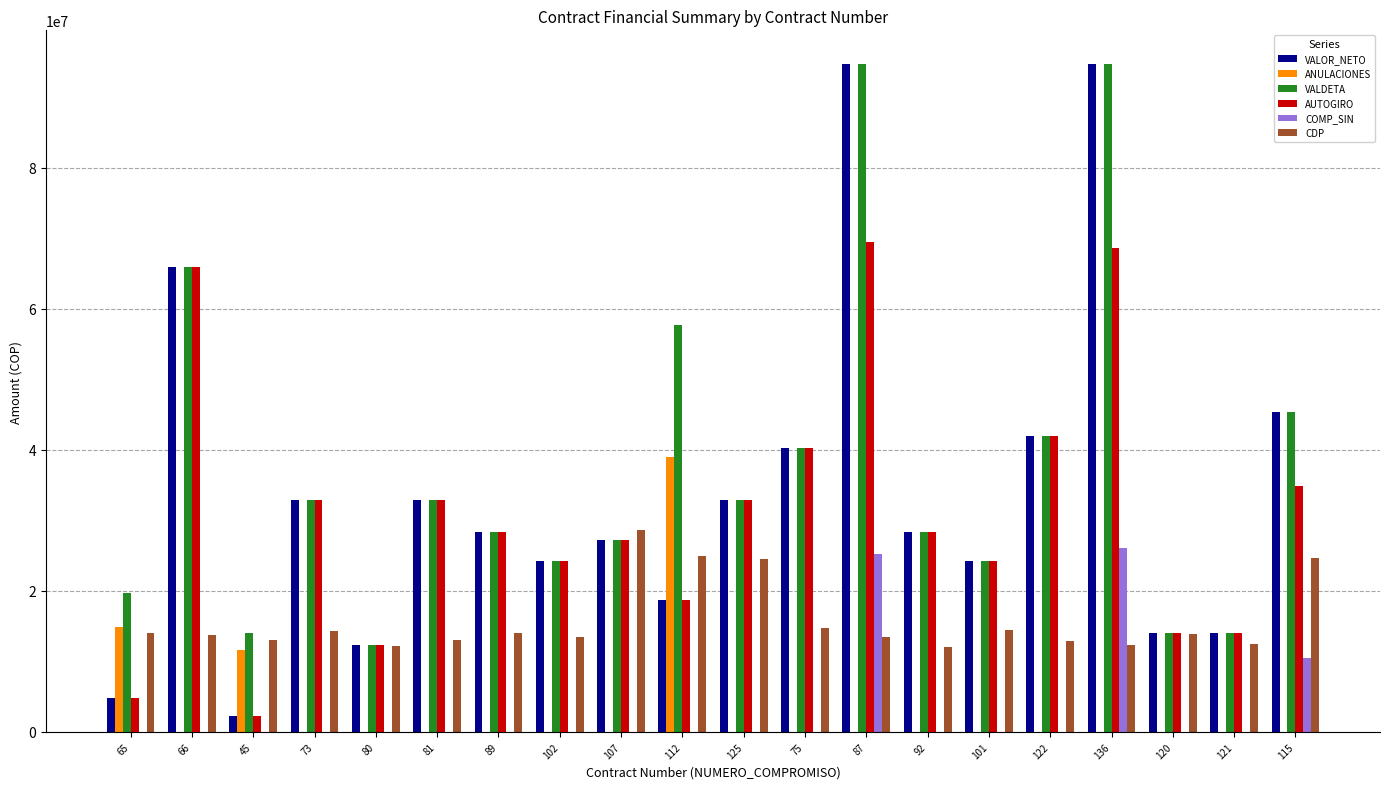

What is the total value across all series at 101?

87424000